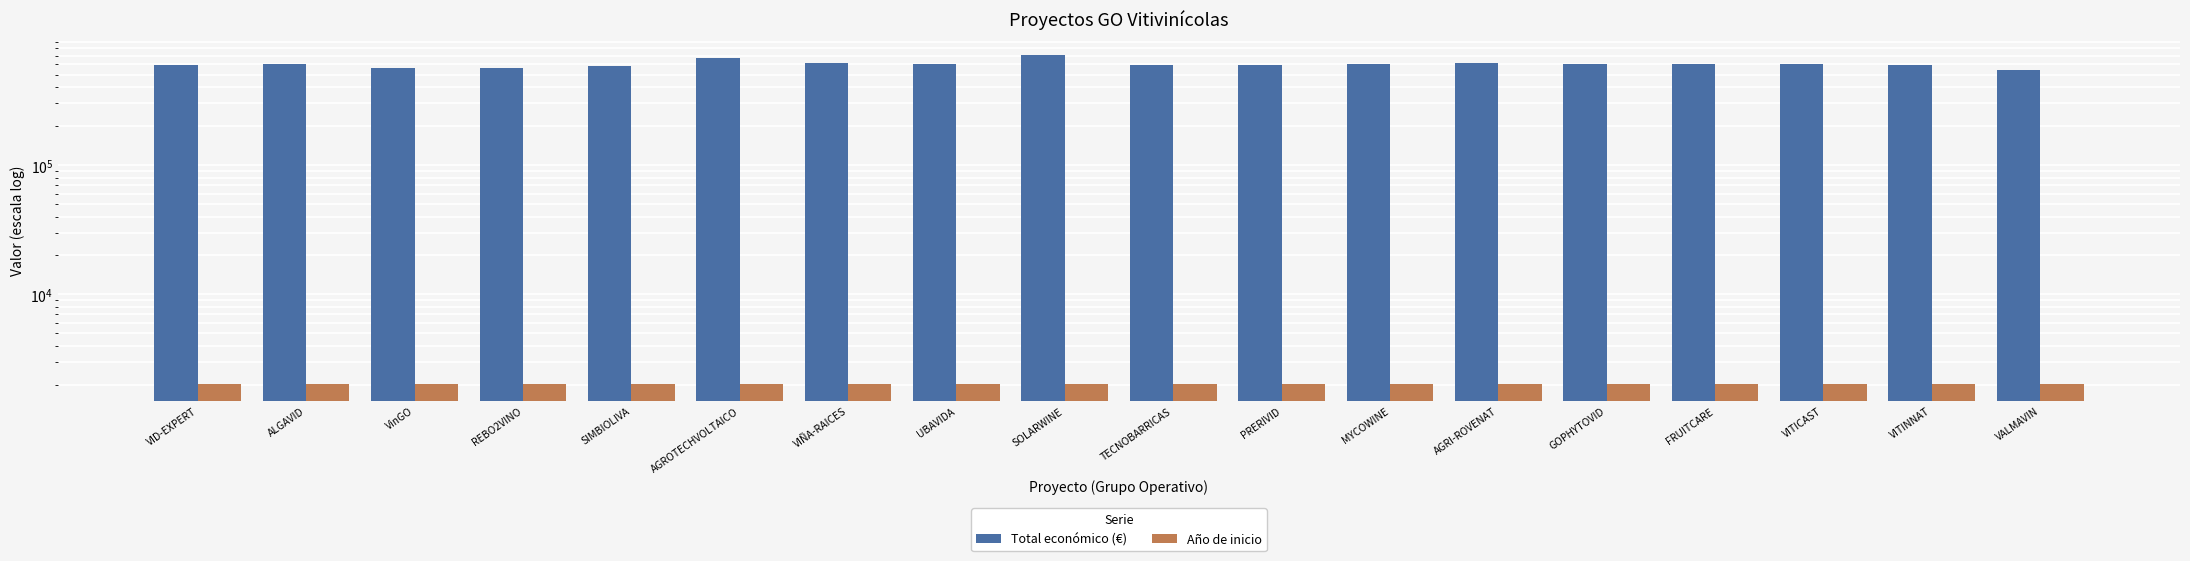

How many bars are there in total?

36